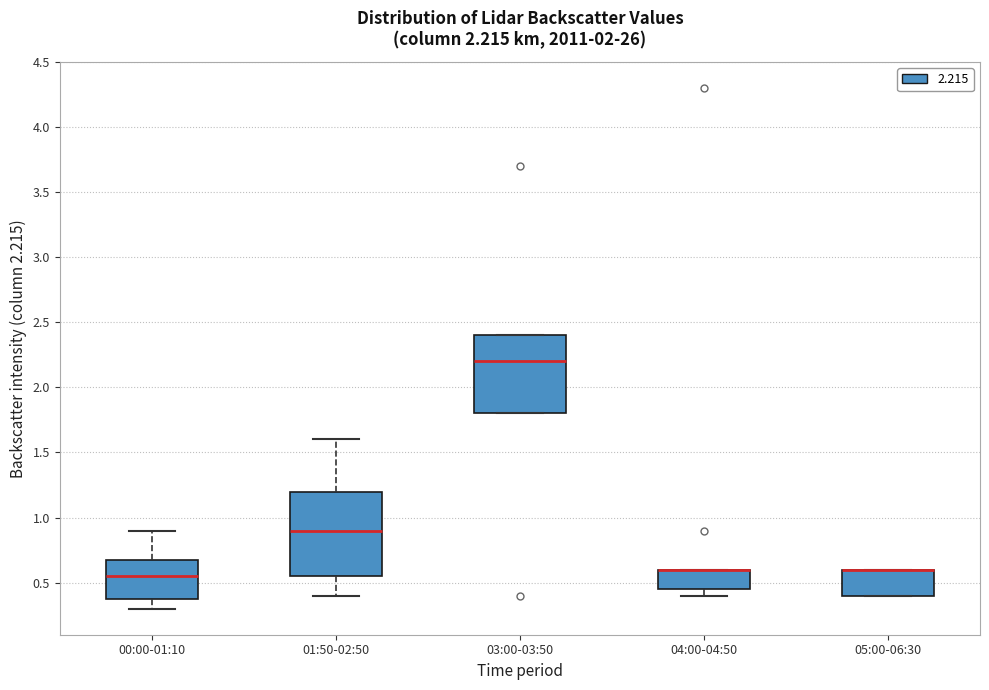

Comparing the boxes themselves (not the whiskers), which one is the tallest?

01:50-02:50